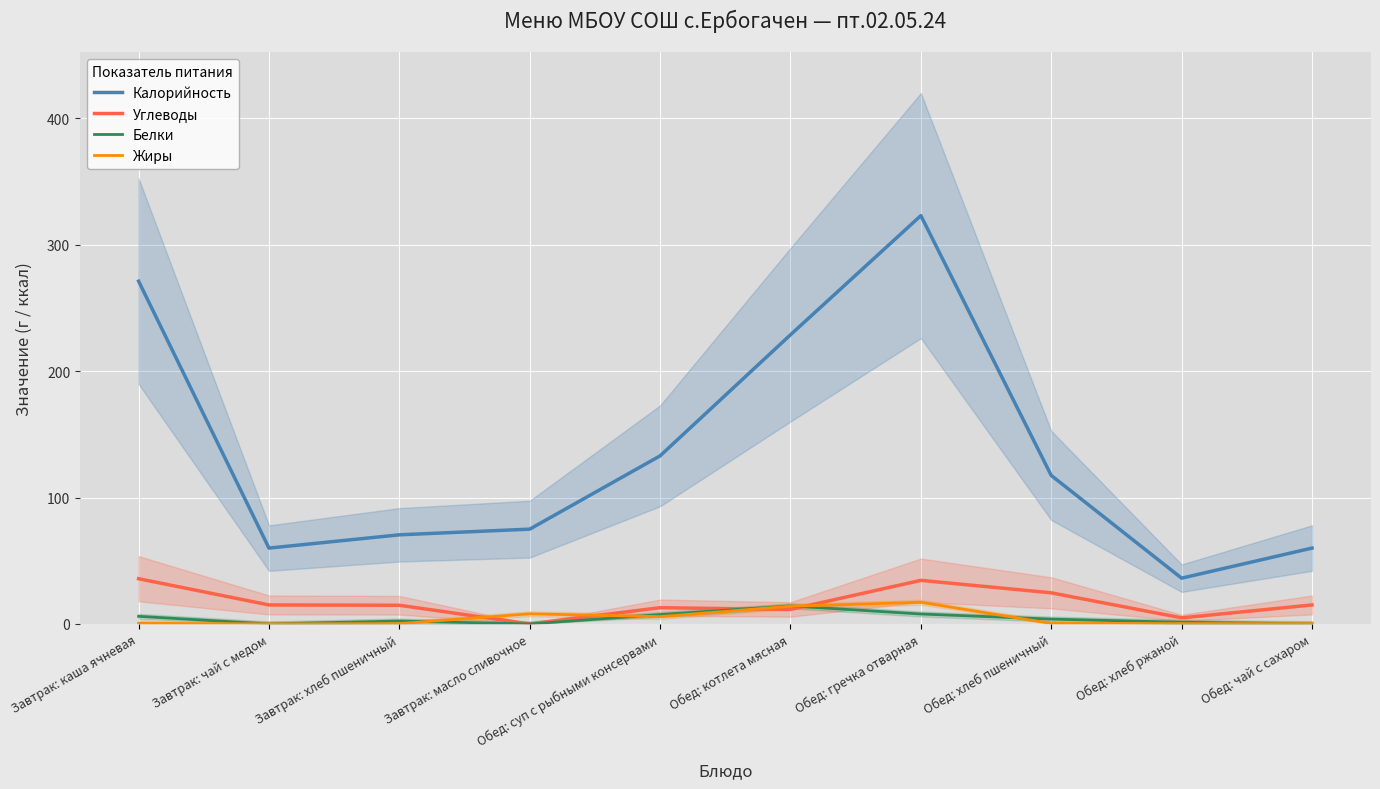

Between Завтрак: чай с медом and Обед: гречка отварная, which series saw the biggest shift?

Калорийность